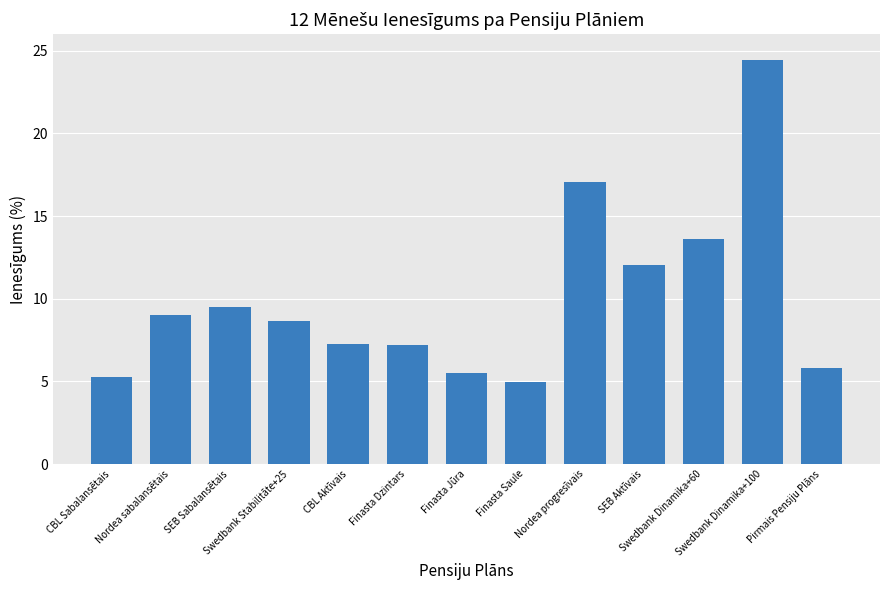

How many values are below 8?

6